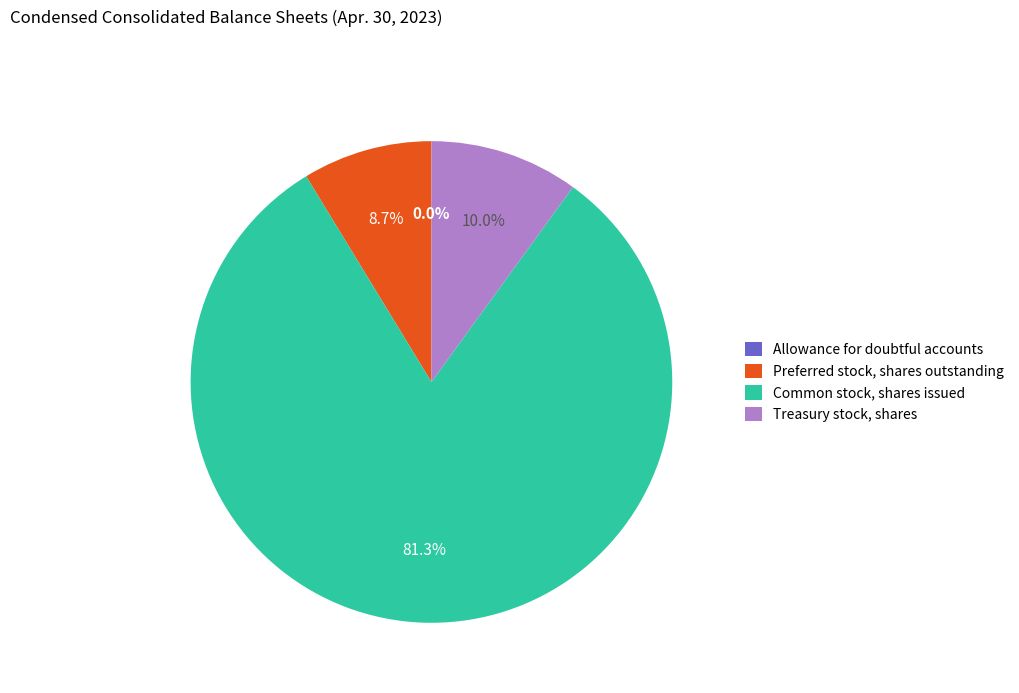

To the nearest percent, what percentage of the pie is Preferred stock, shares outstanding?

9%